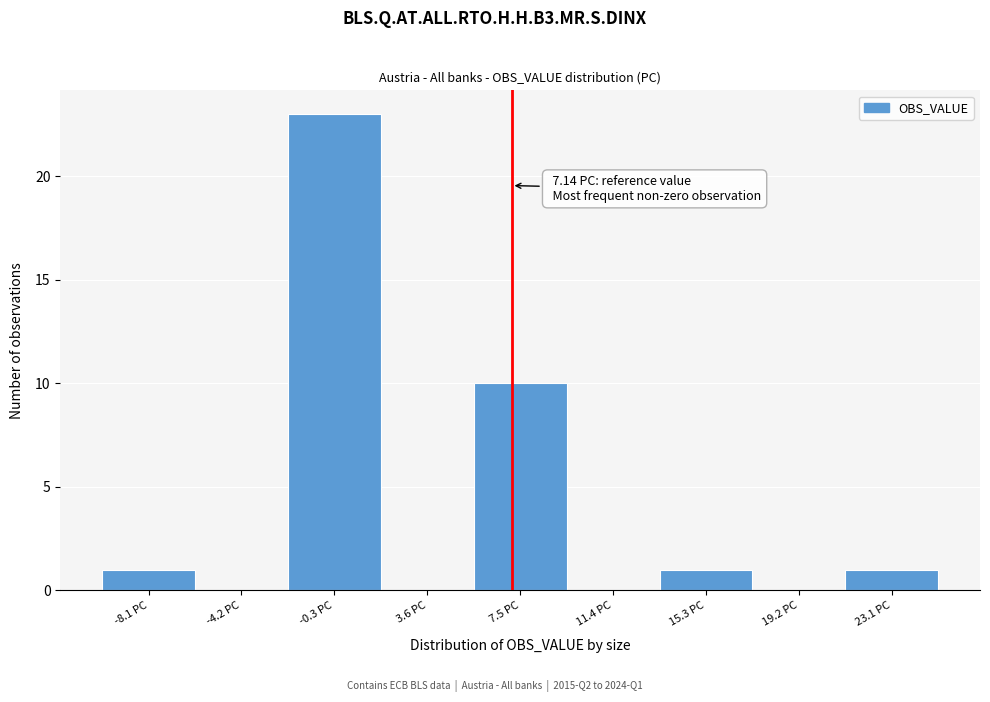

Over which range of the x-axis is the bar tallest?

-2.0 to 1.5